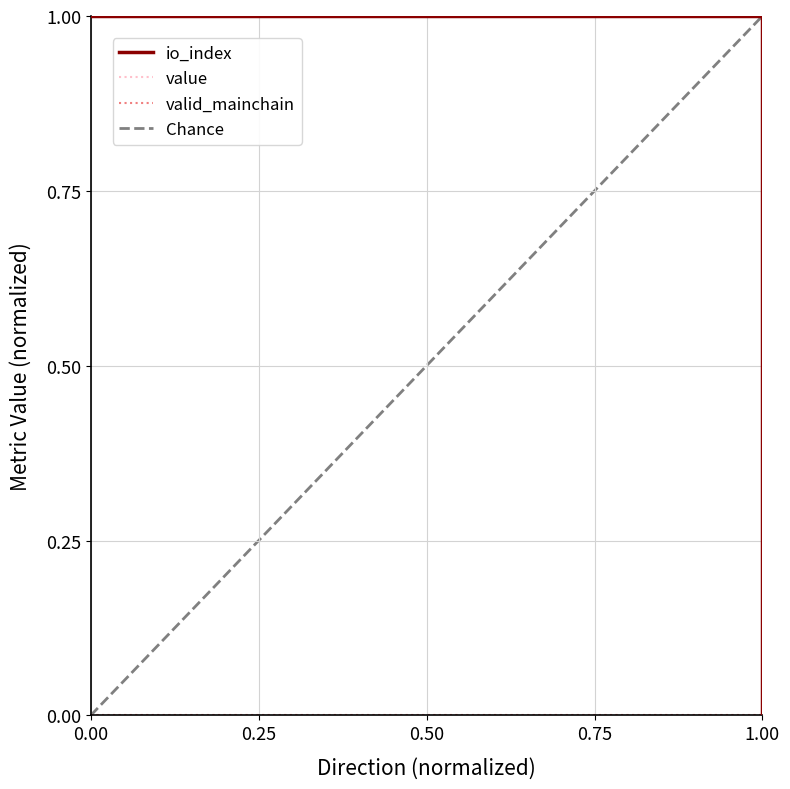

How many Chance values are between 0 and 1?

2